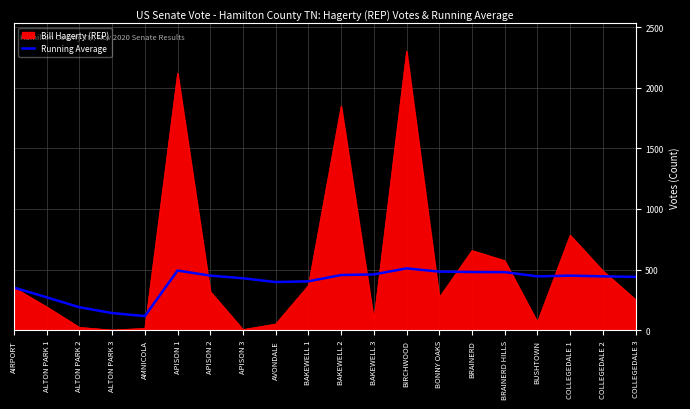

Which label corresponds to the largest value in the chart?

BIRCHWOOD